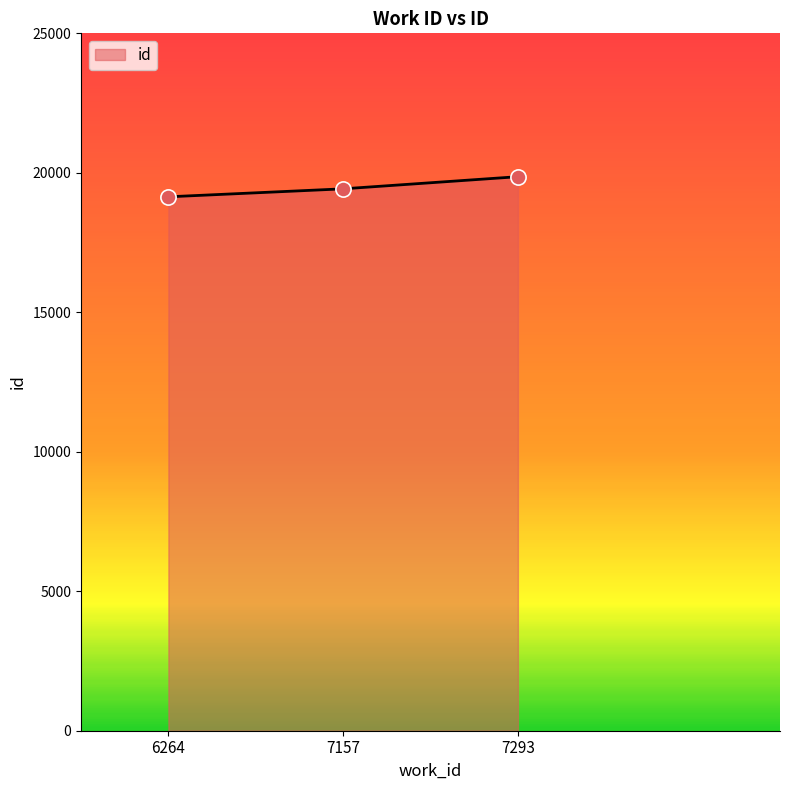

What is the change in value from 7157 to 7293?

+435